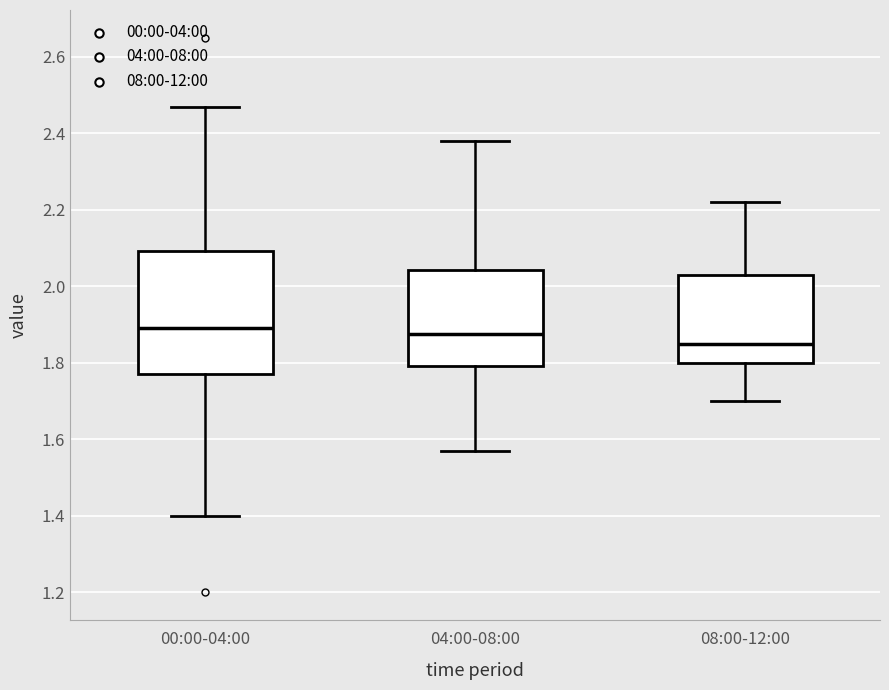

Which box is the tallest, from its lower edge to its upper edge?

00:00-04:00